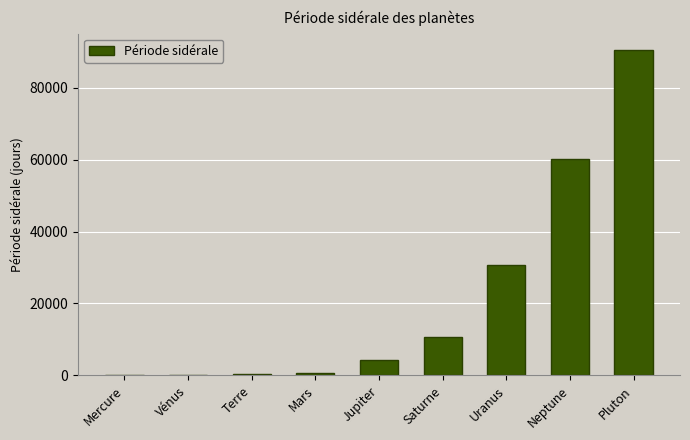

Which label corresponds to the largest value in the chart?

Pluton